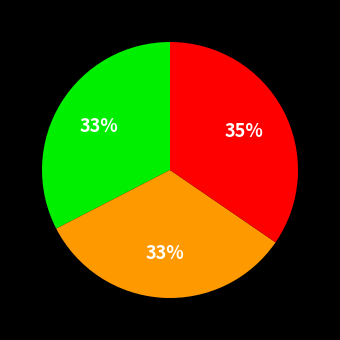

Does any single category account for the majority?

No